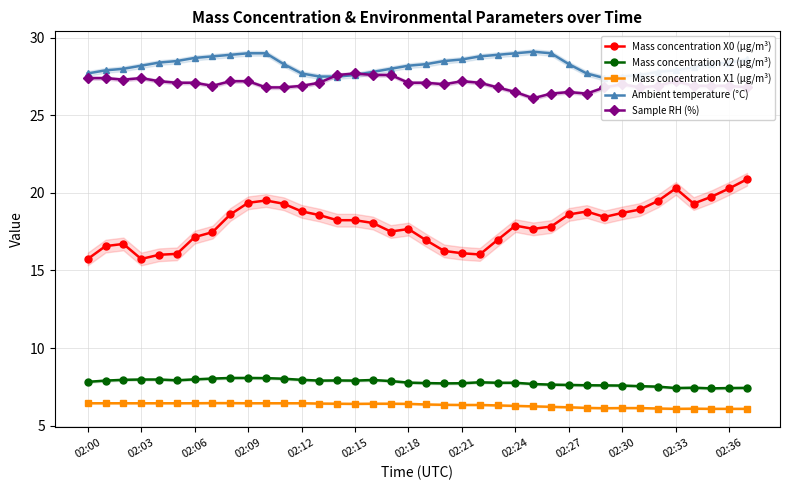

What is the maximum value for Sample RH (%)?

27.7